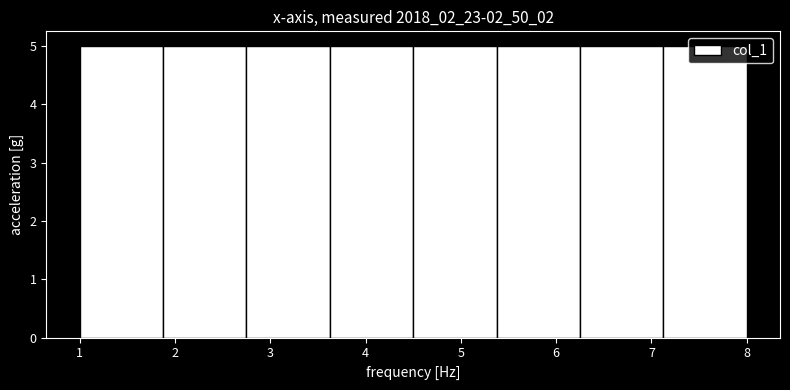

Reading left to right, list every bar in this chart as the range it spans on the x-axis followed by its height. Neither the bar edges nor the heights are printed on the chart, so give them approximately, as read against the axes.

1.0 to 1.9: 5
1.9 to 2.8: 5
2.8 to 3.6: 5
3.6 to 4.5: 5
4.5 to 5.4: 5
5.4 to 6.3: 5
6.3 to 7.1: 5
7.1 to 8.0: 5